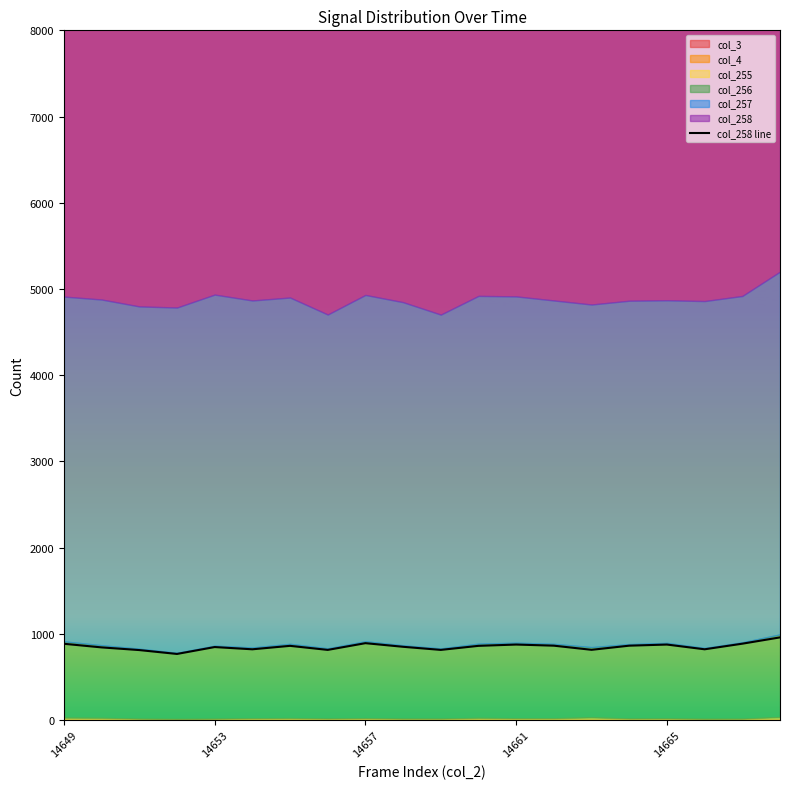

Reading left to right, what are all the values shown in this chart?

885	843	812	767	847	821	861	814	892	850	814	861	876	863	815	863	876	821	886	959